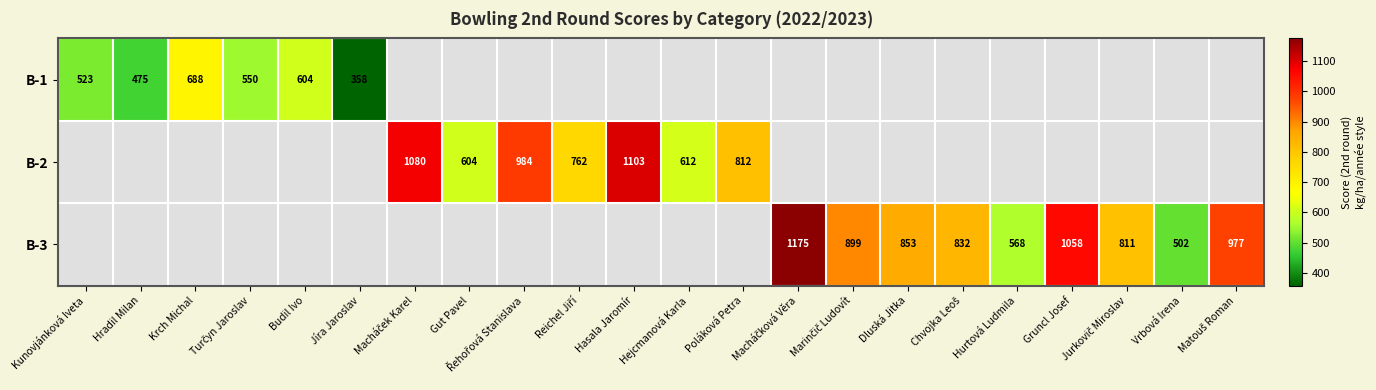

What is the total value across all series at Řehořová Stanislava?

984